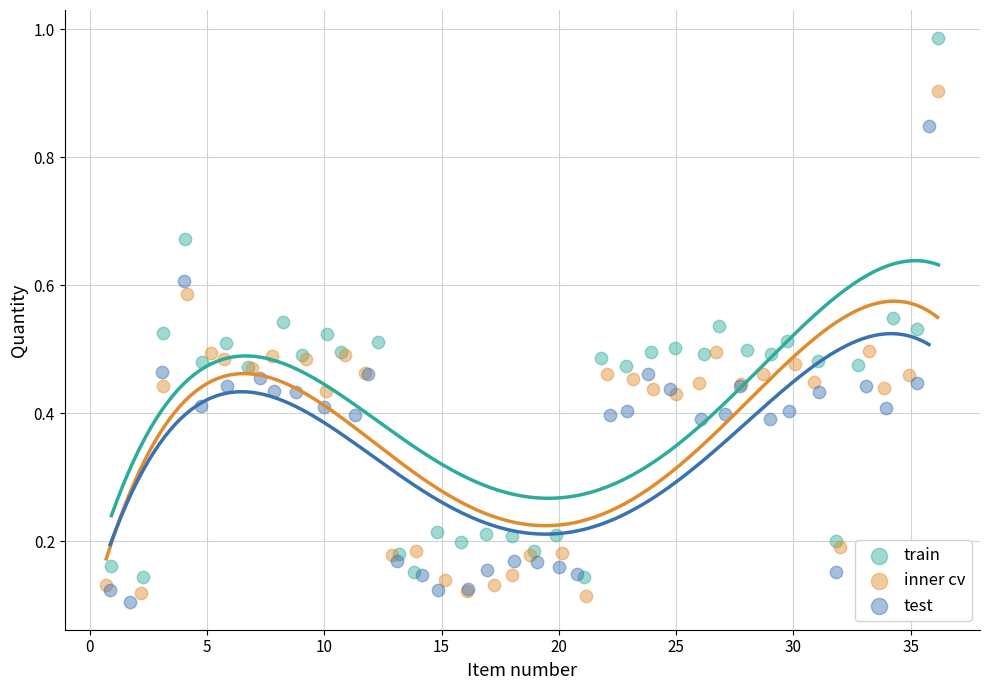

Which series has the largest Y range (max minus min)?

train